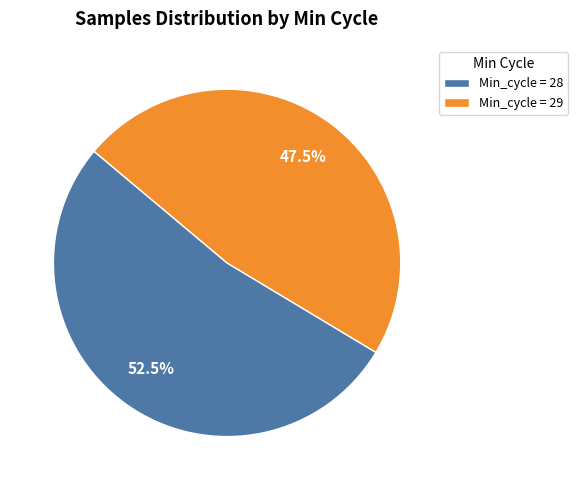

Rank the categories by value from lowest to highest.

Min_cycle = 29, Min_cycle = 28